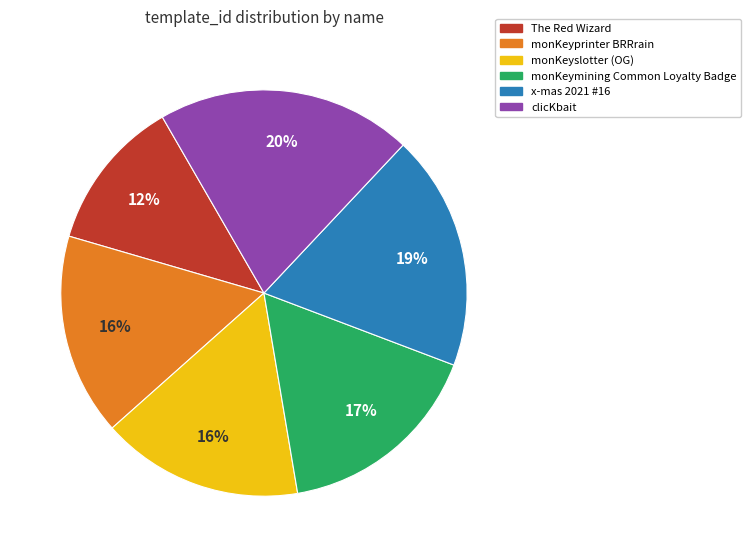

What percentage is the monKeyslotter (OG) slice, to the nearest percent?

16%